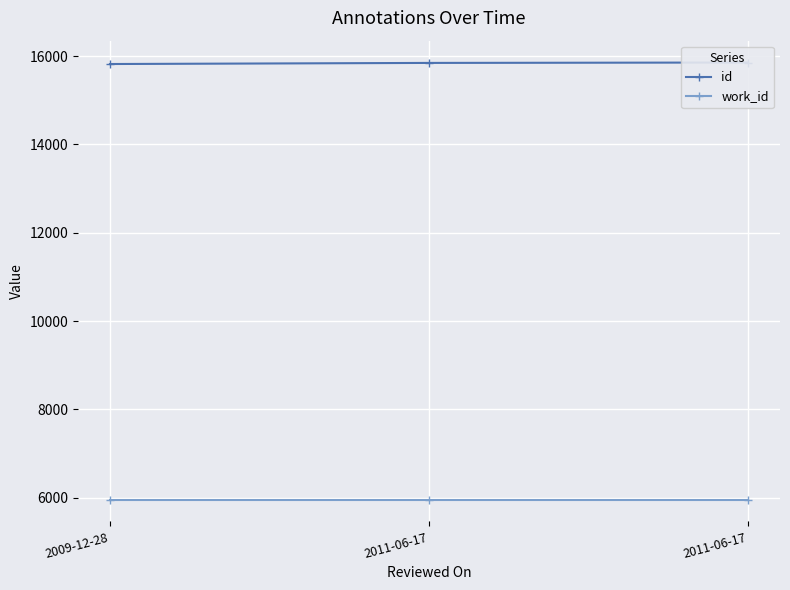

Is it true that id equals 15847 at 2011-06-17?

True